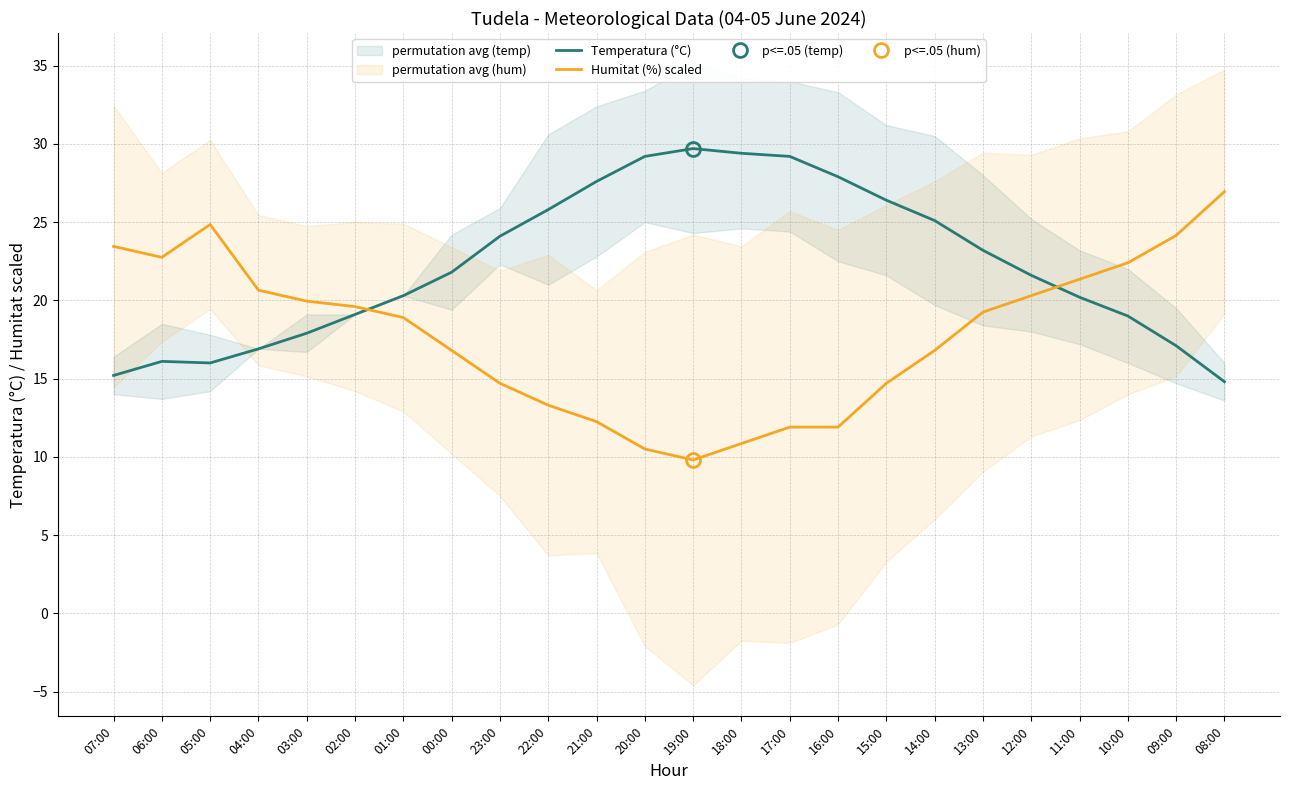

Which series ends up on top after the final intersection of Humitat (%) scaled and Temperatura (°C)?

Humitat (%) scaled